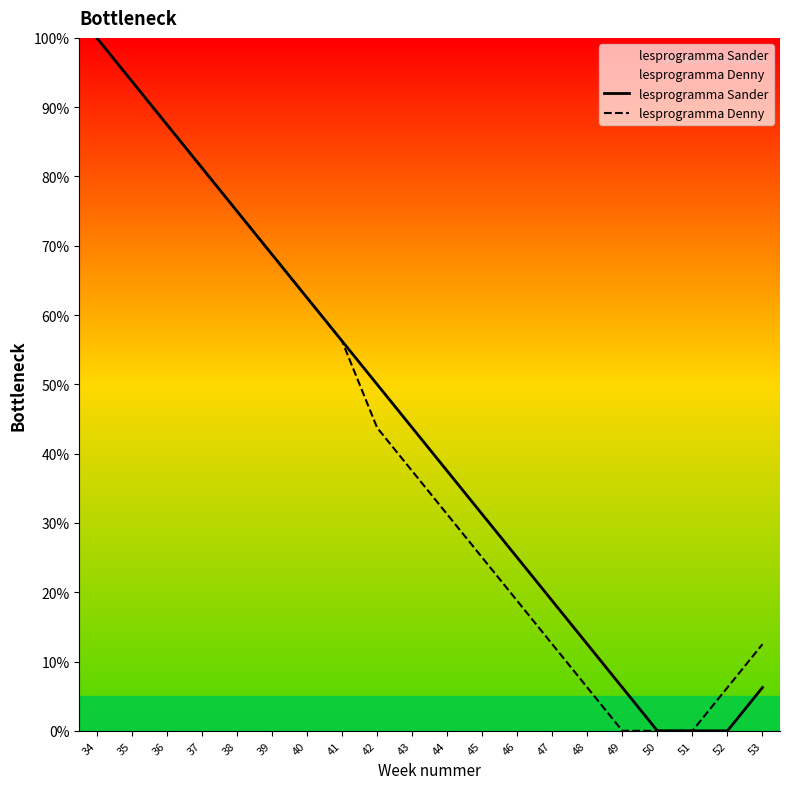

At which label is lesprogramma Sander closest to 50?

42